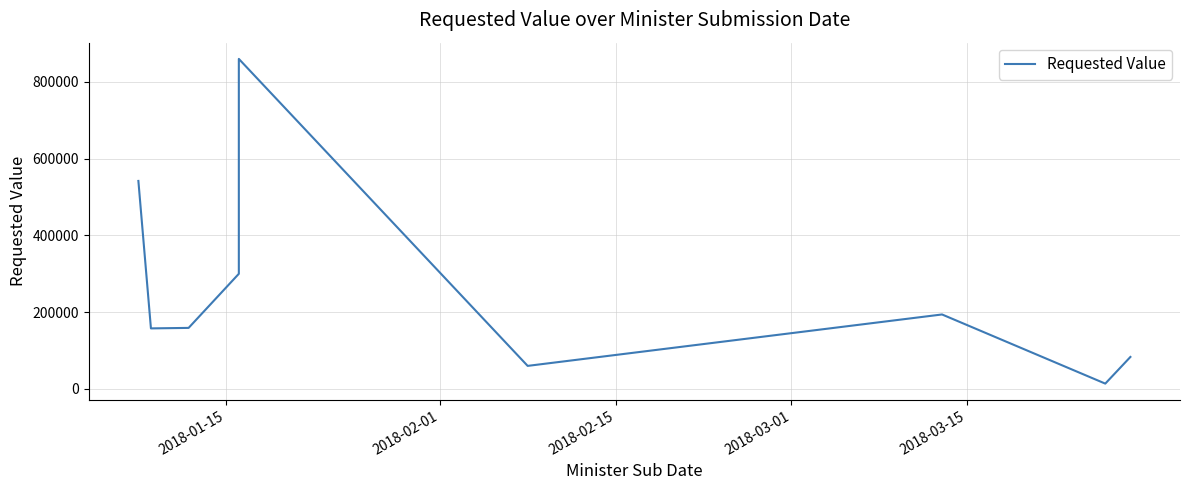

What position from the right is 2018-03-01?

6